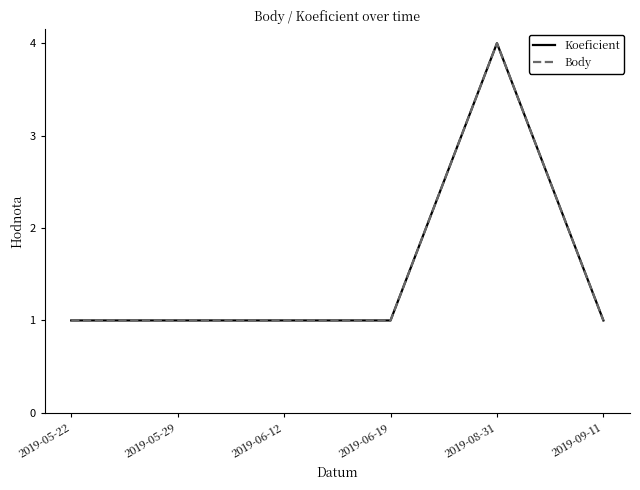

Does the chart display data point markers on the line(s)?

No